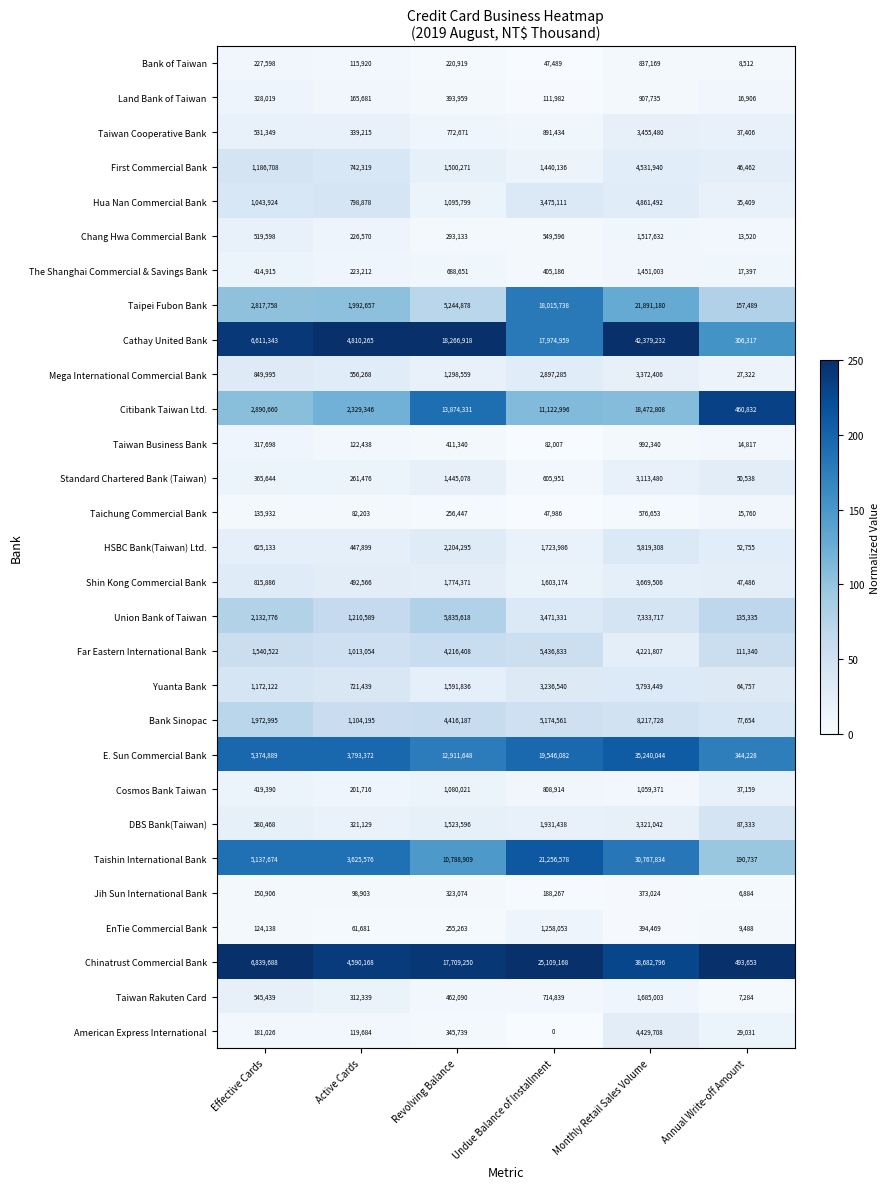

Which series has the largest range (max minus min)?

Cathay United Bank